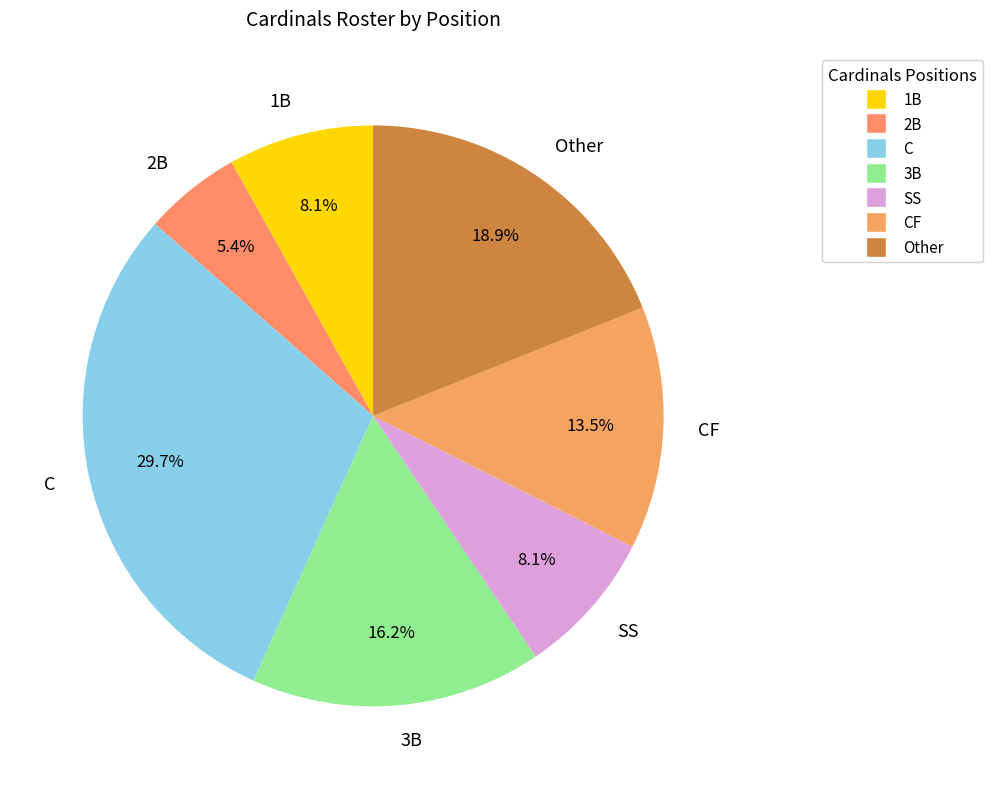

To the nearest percent, what portion does 3B represent?

16%